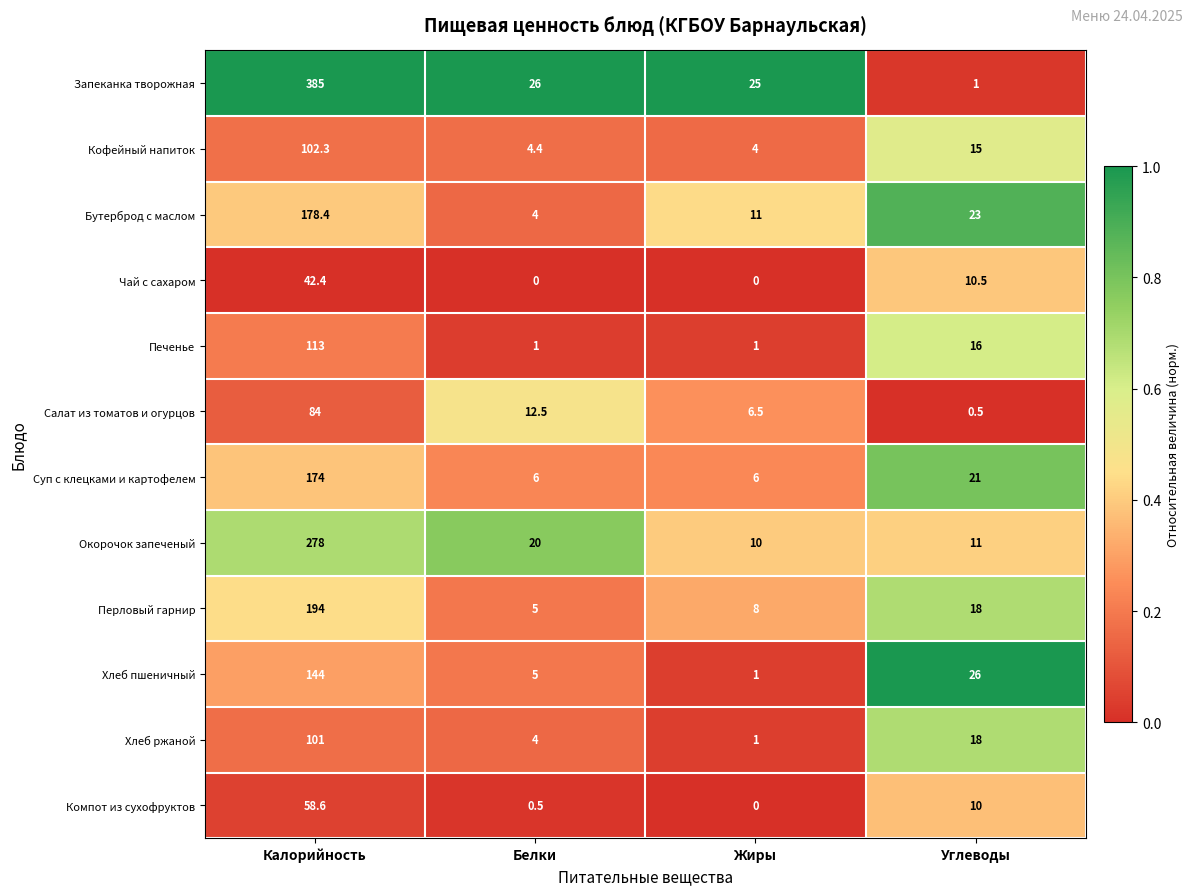

What is the difference between the highest and lowest values at Белки?

26.0